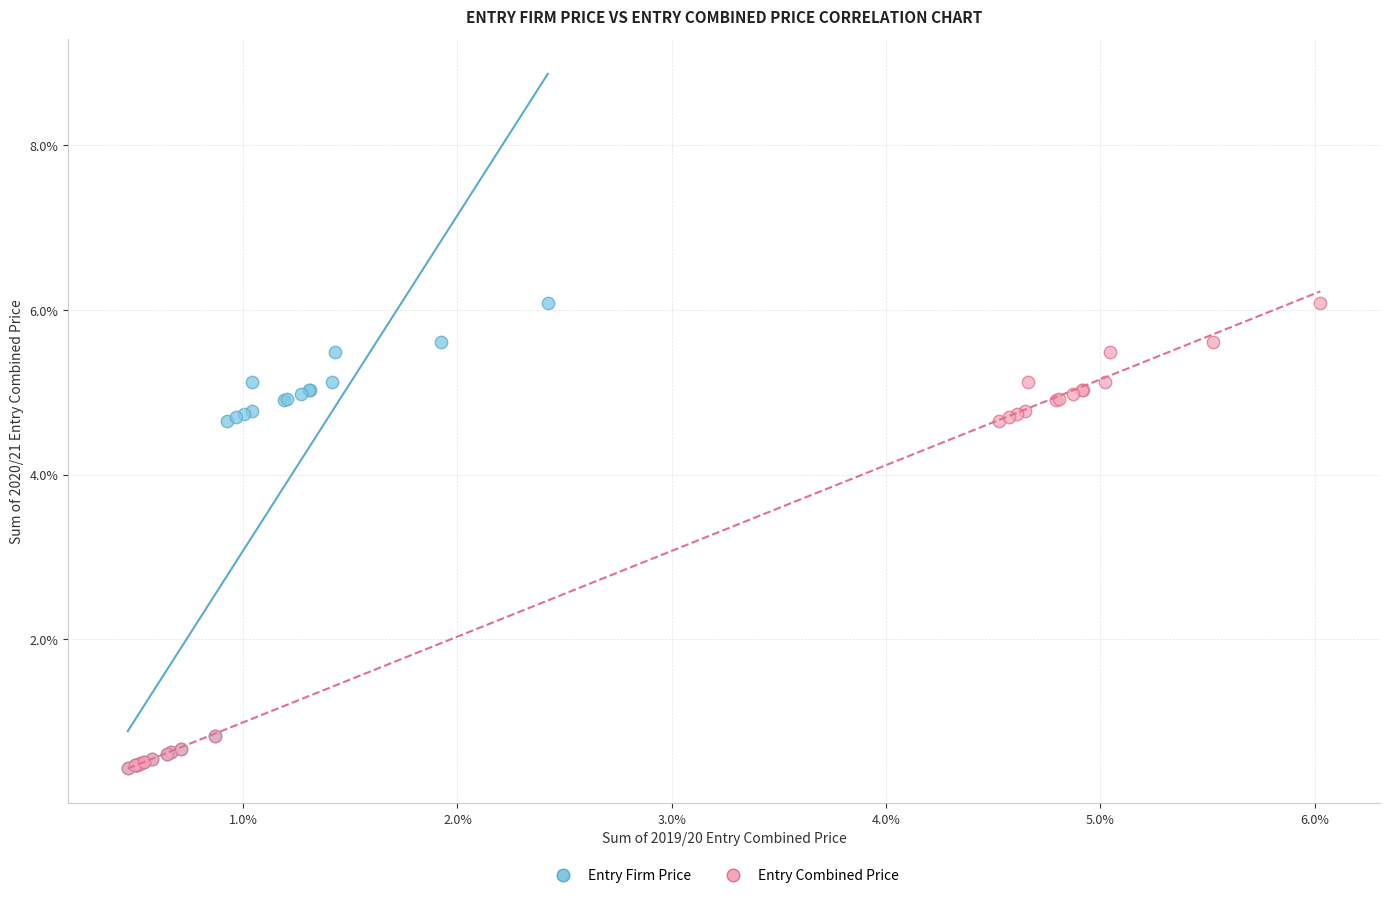

What are all the series names shown in the legend?

Entry Firm Price, Entry Combined Price